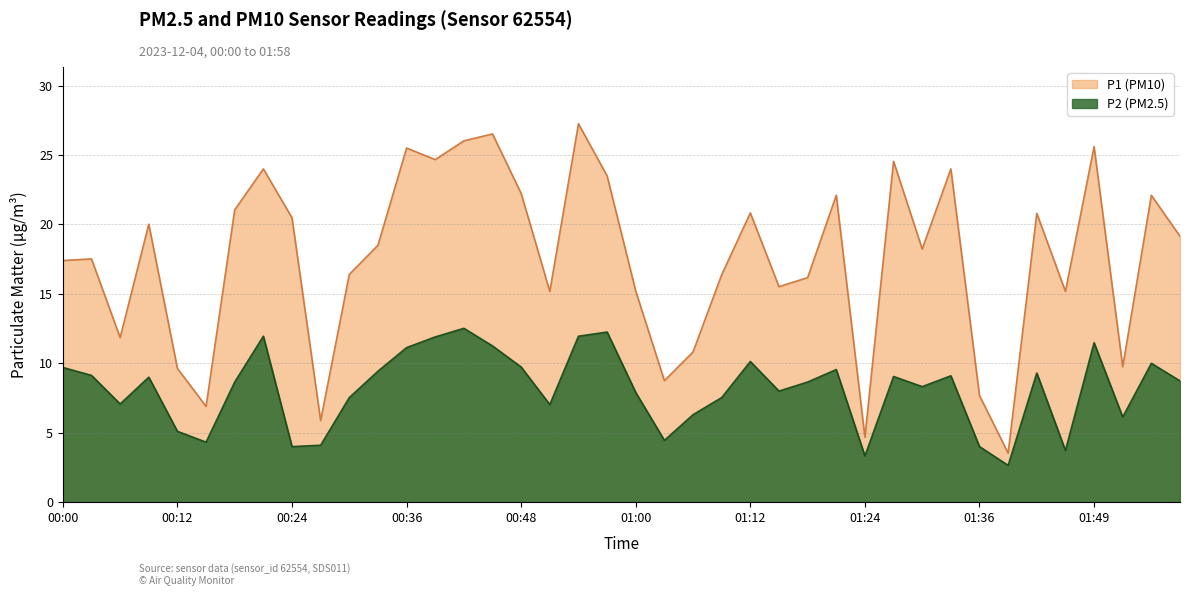

The value of P2 at 00:36 is 2.9. True or false?

False